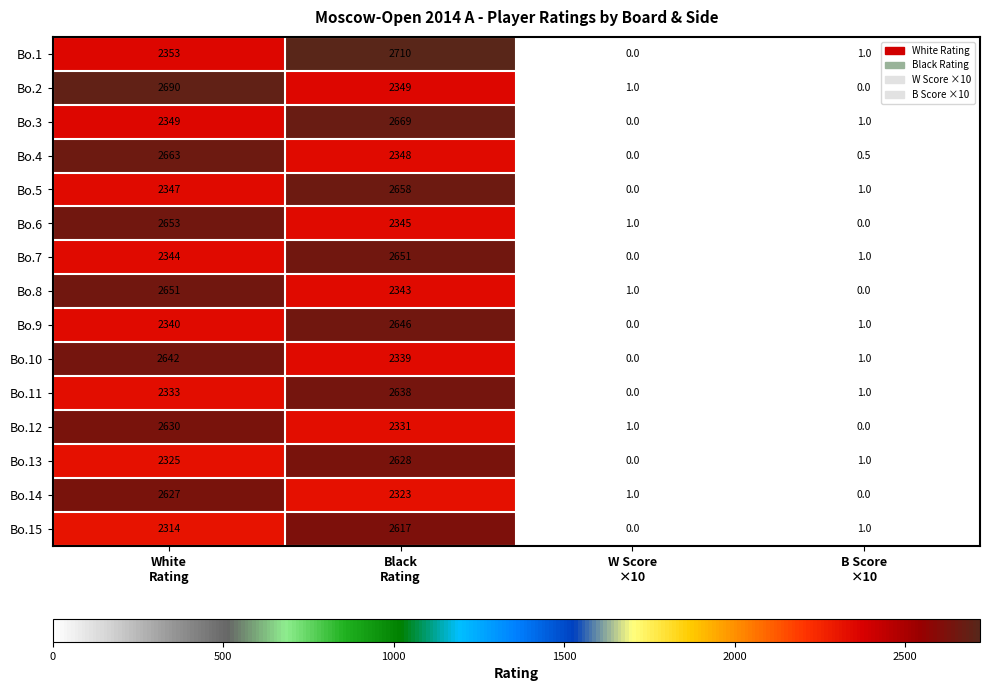

What is the greatest value displayed?

2710.0